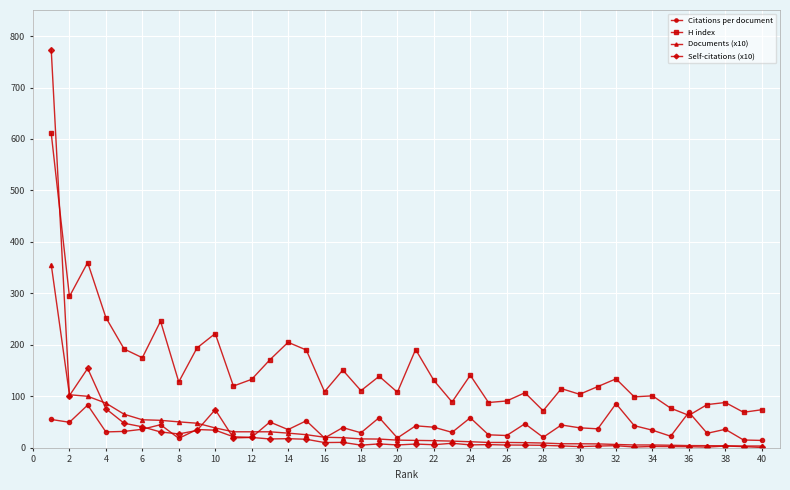

True or false: Self-citations (x10) has more than 2 points higher than both neighbors.

True